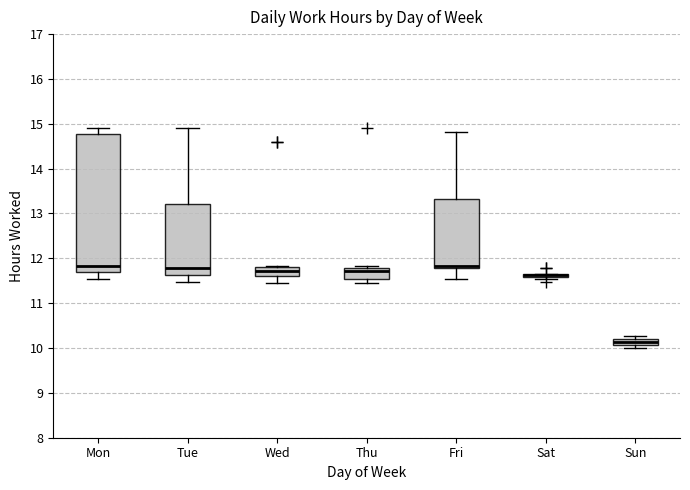

Comparing the boxes themselves (not the whiskers), which one is the tallest?

Mon